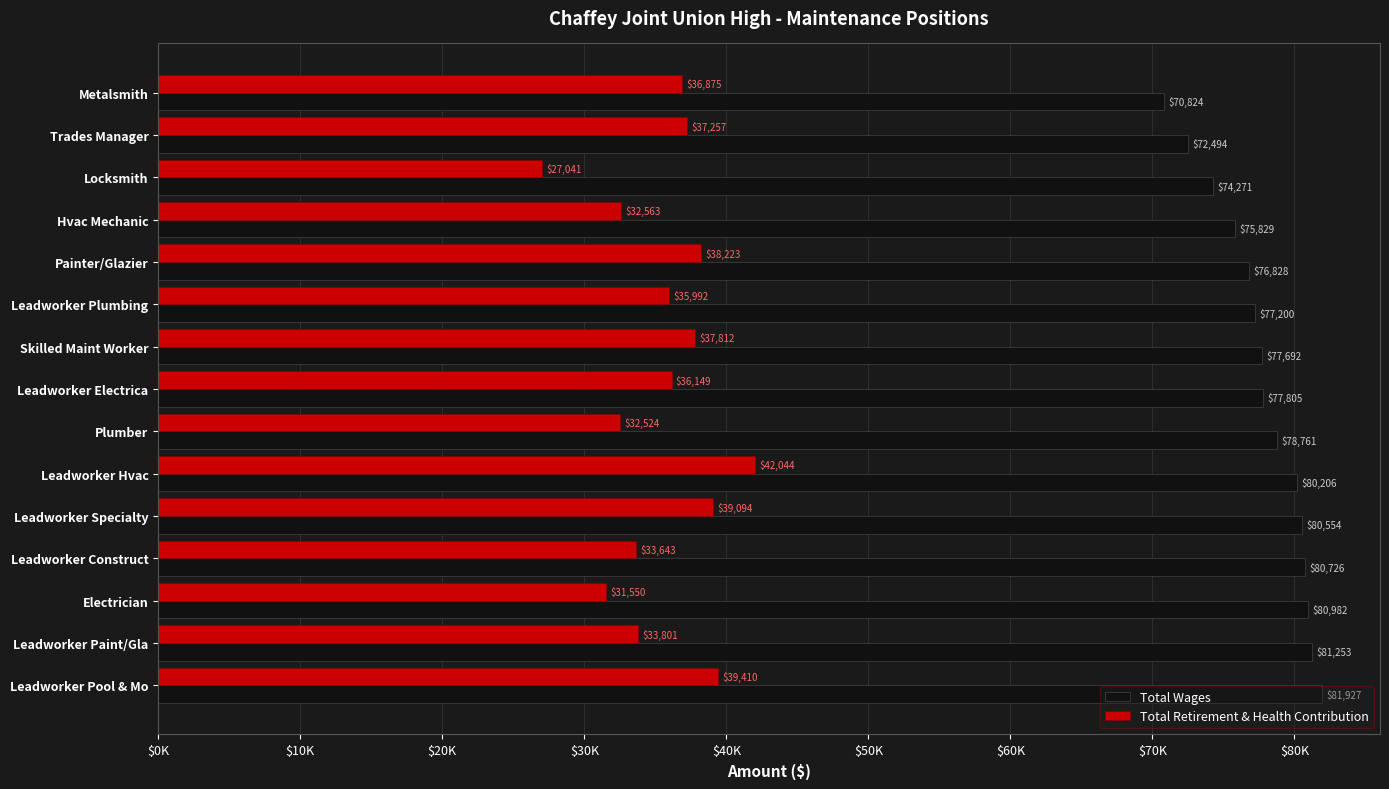

At which label is Total Wages closest to 76375?

Painter/Glazier